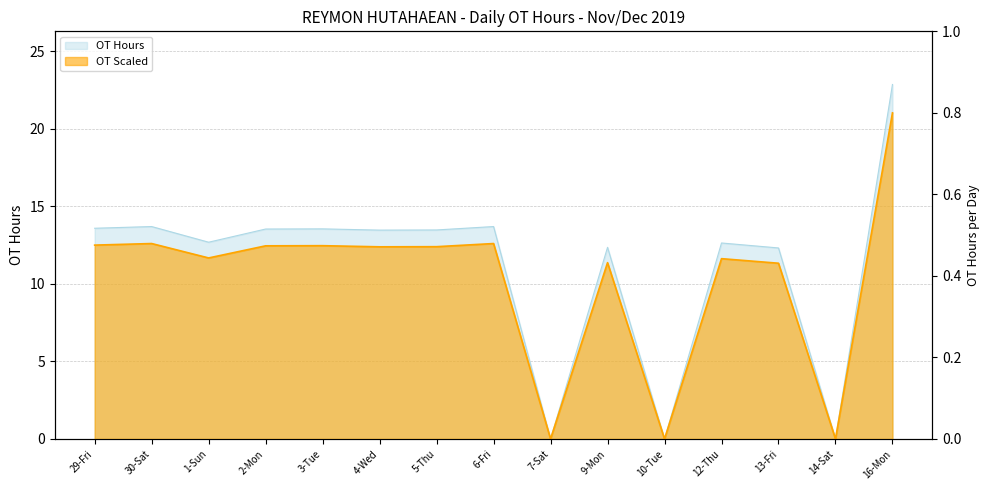

How many data points are above 13?

8